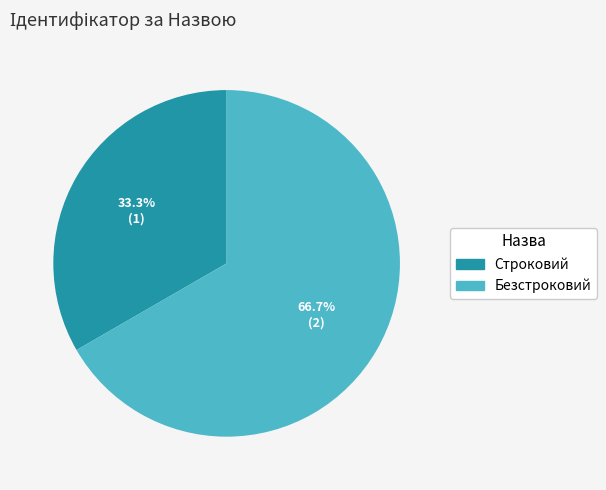

Does any single category account for the majority?

Yes